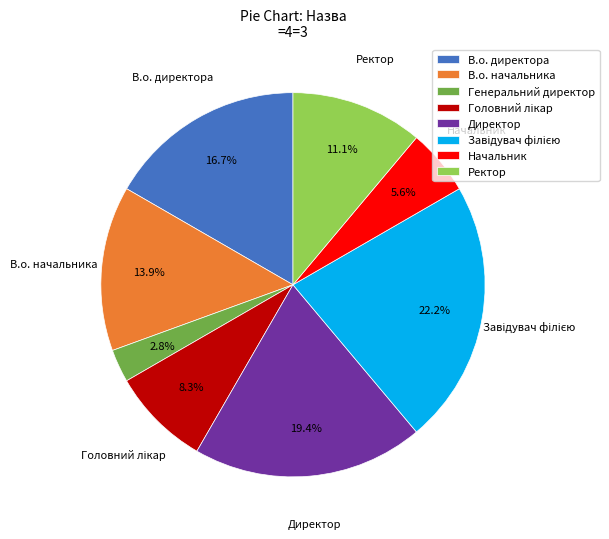

Which slice is the smallest?

Генеральний директор